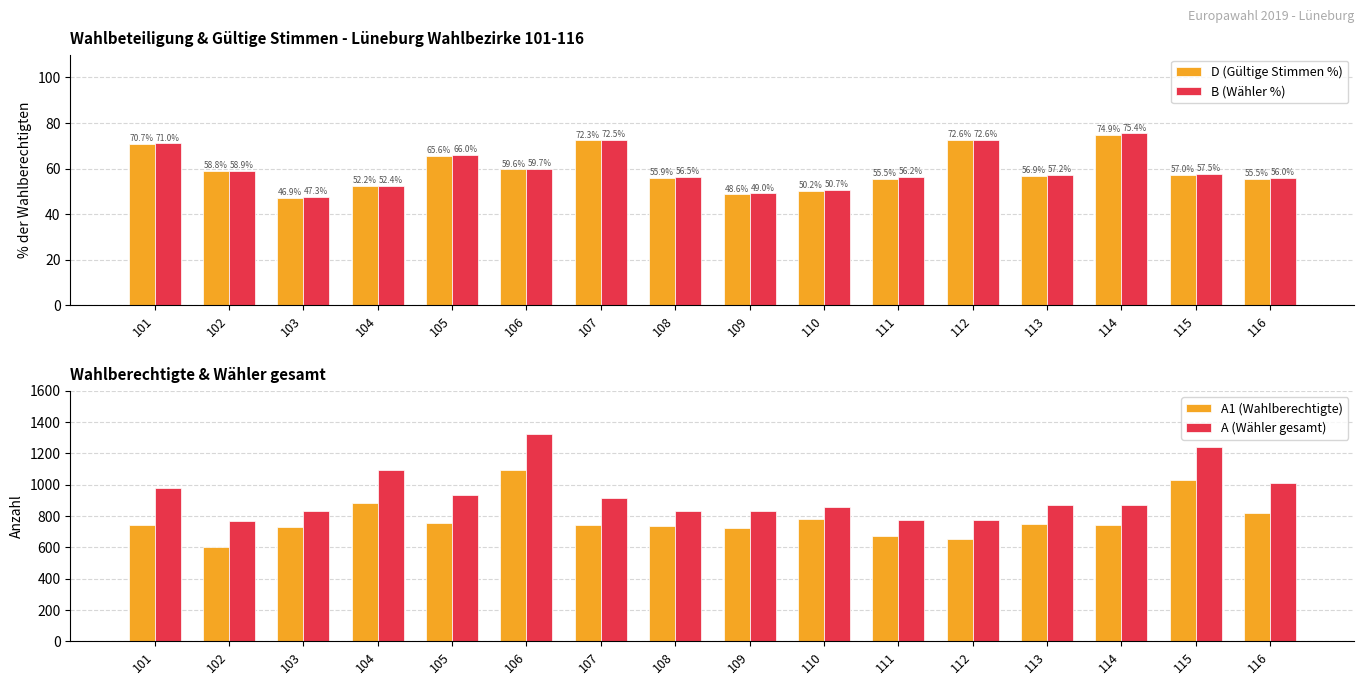

Is it true that B (Wähler %) equals 72.5 at 107?

True